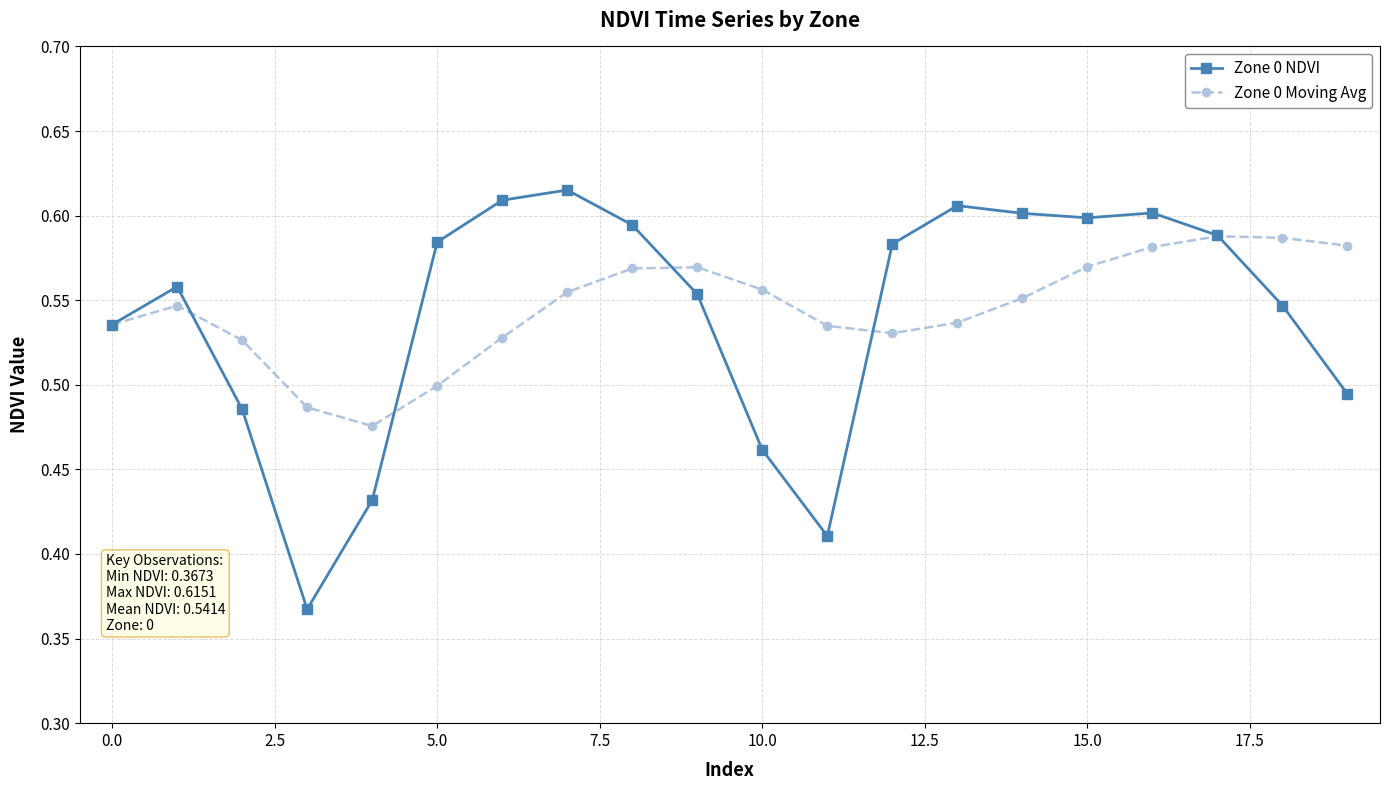

How many Zone 0 Moving Avg values are between 0 and 1?

20